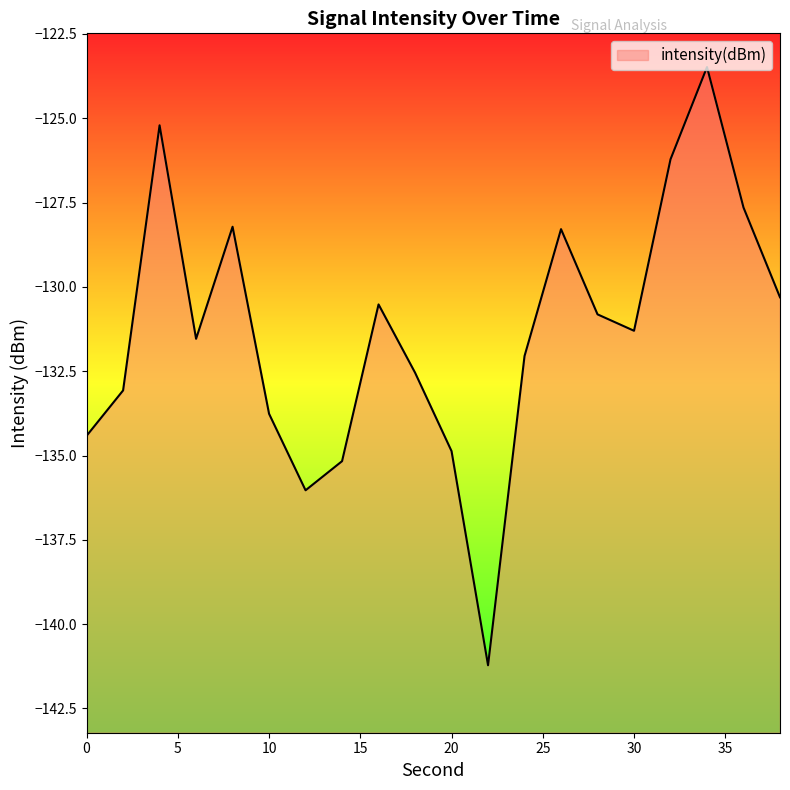

What is the value of the 15th point from the left?

-130.8